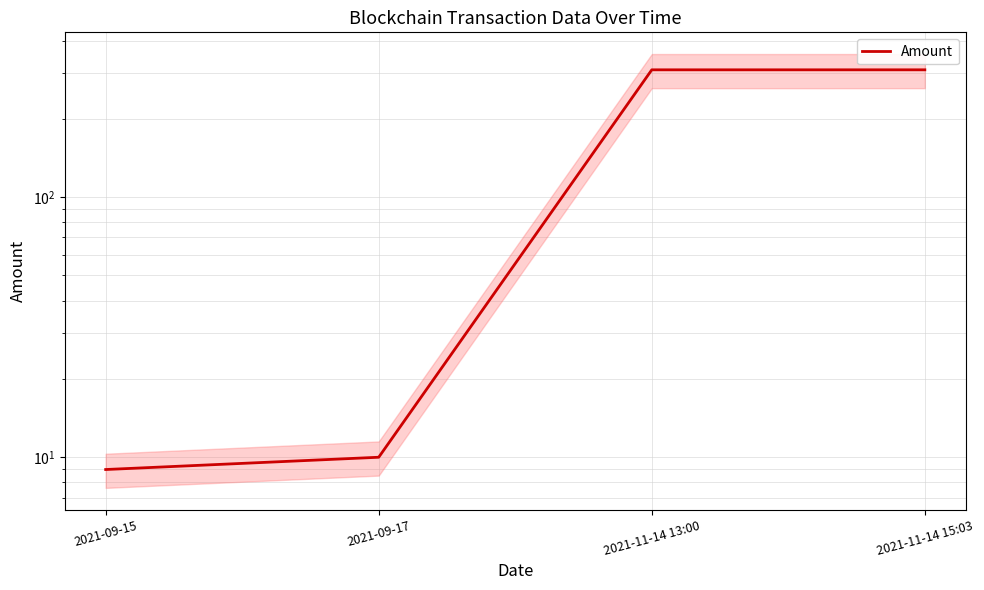

How many lines are shown in the chart?

1